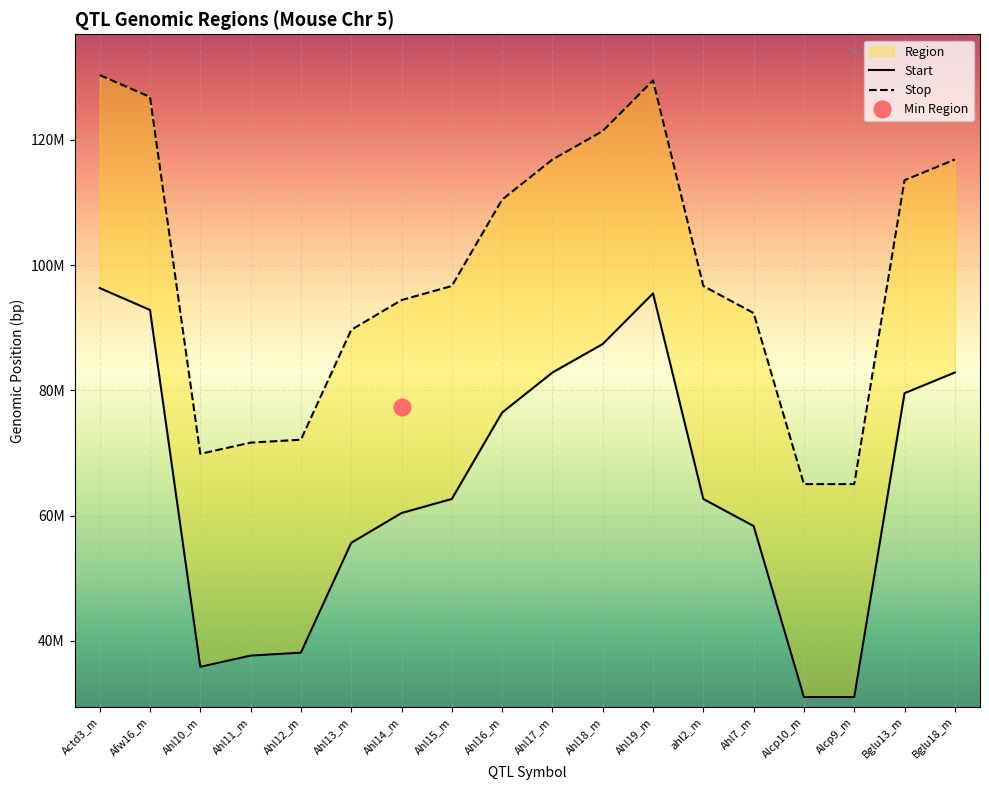

What is the sum of all Start values?

1167.0